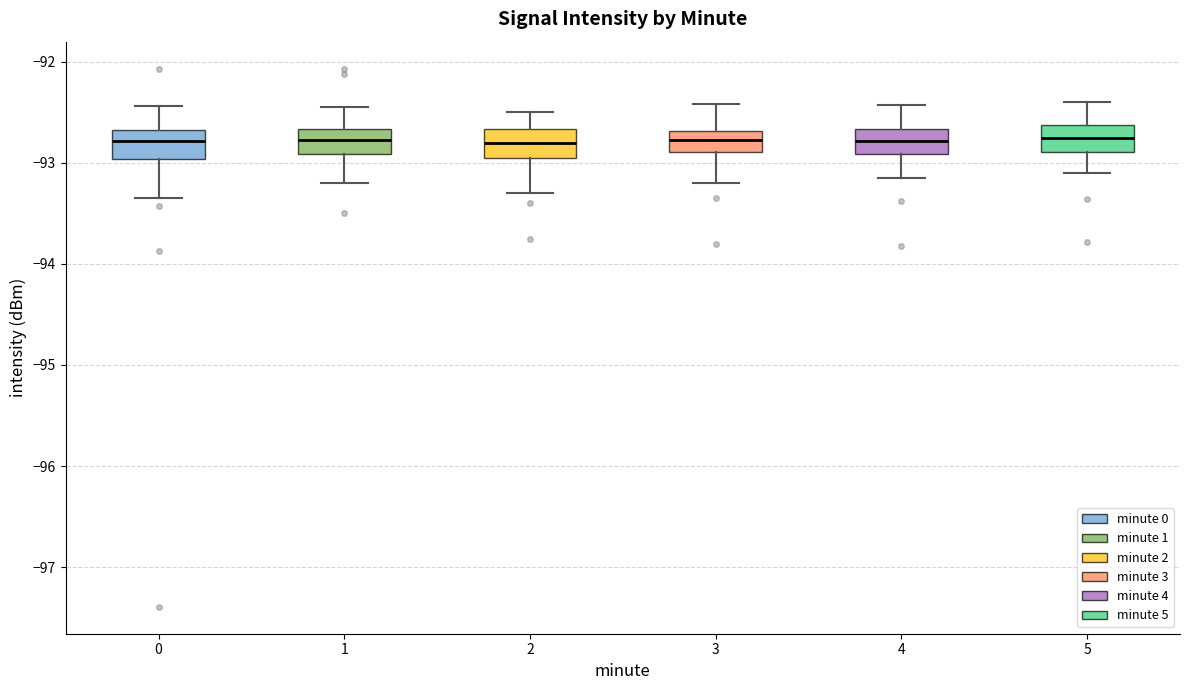

Where does the upper whisker of the box at x = 5 end on the y-axis? The values are not printed on the chart, so give them approximately, as read against the axis.

-92.4